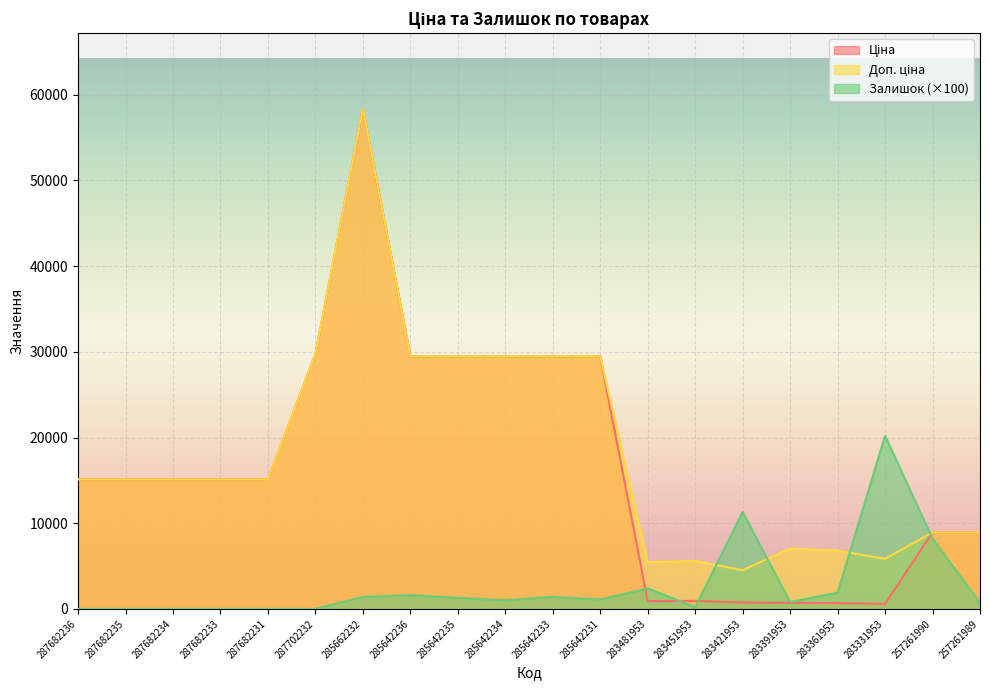

Which category has the highest value across all series?

285662232